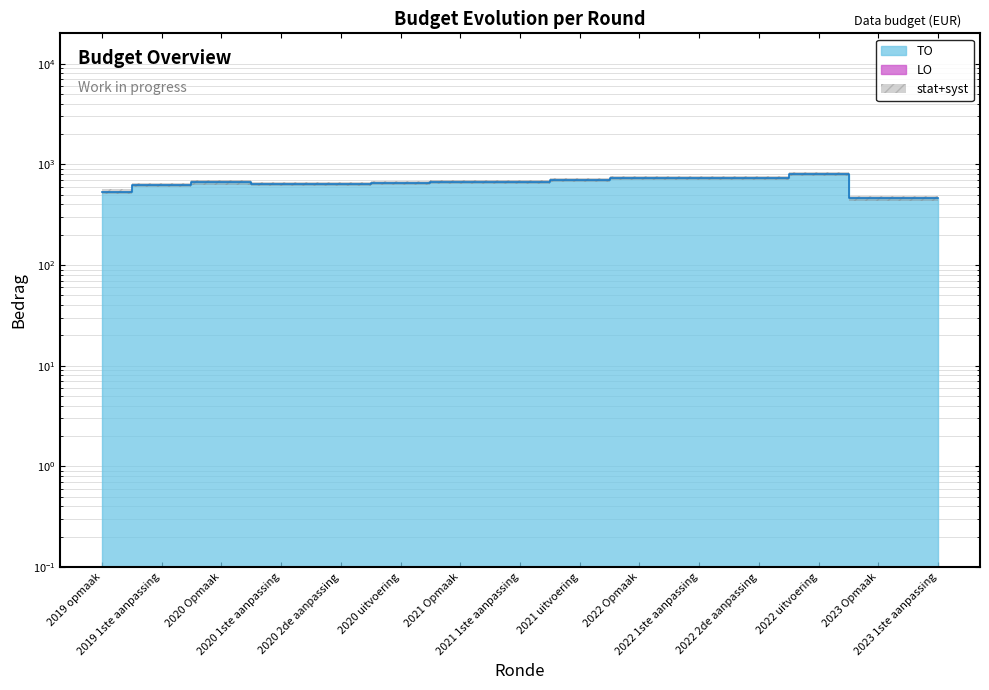

Which category has the highest value across all series?

2022 uitvoering